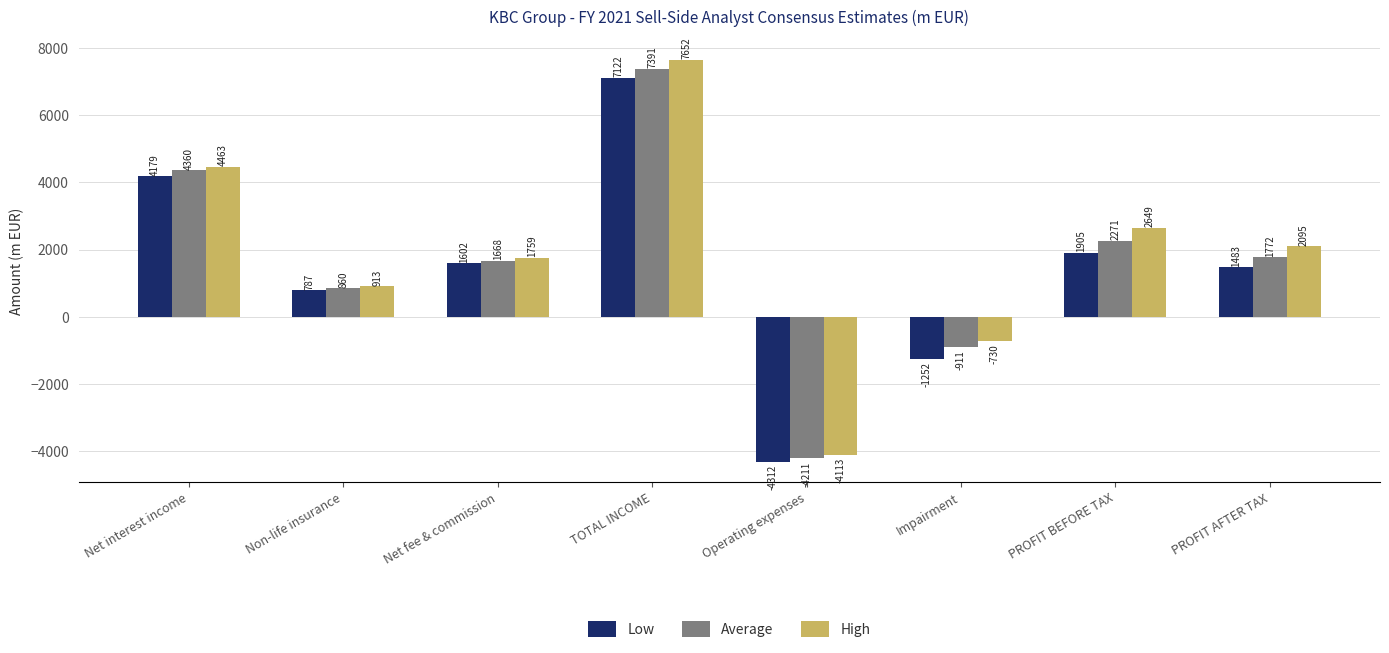

What is the smallest value displayed?

-4311.9